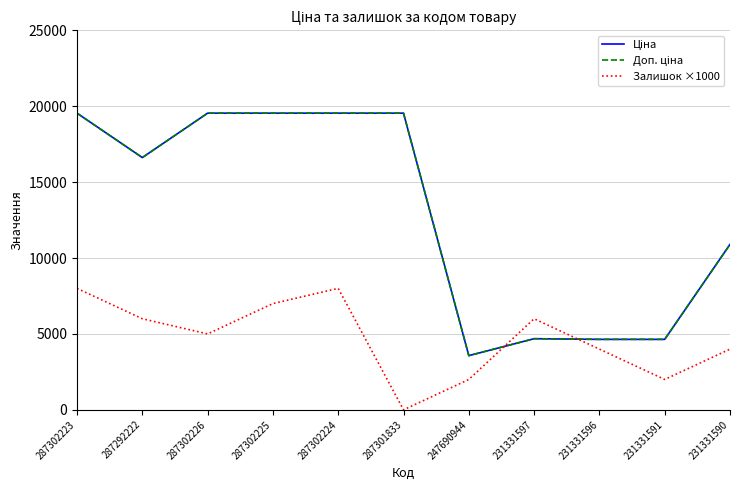

What is the total value across all series at 247690944?

9139.1